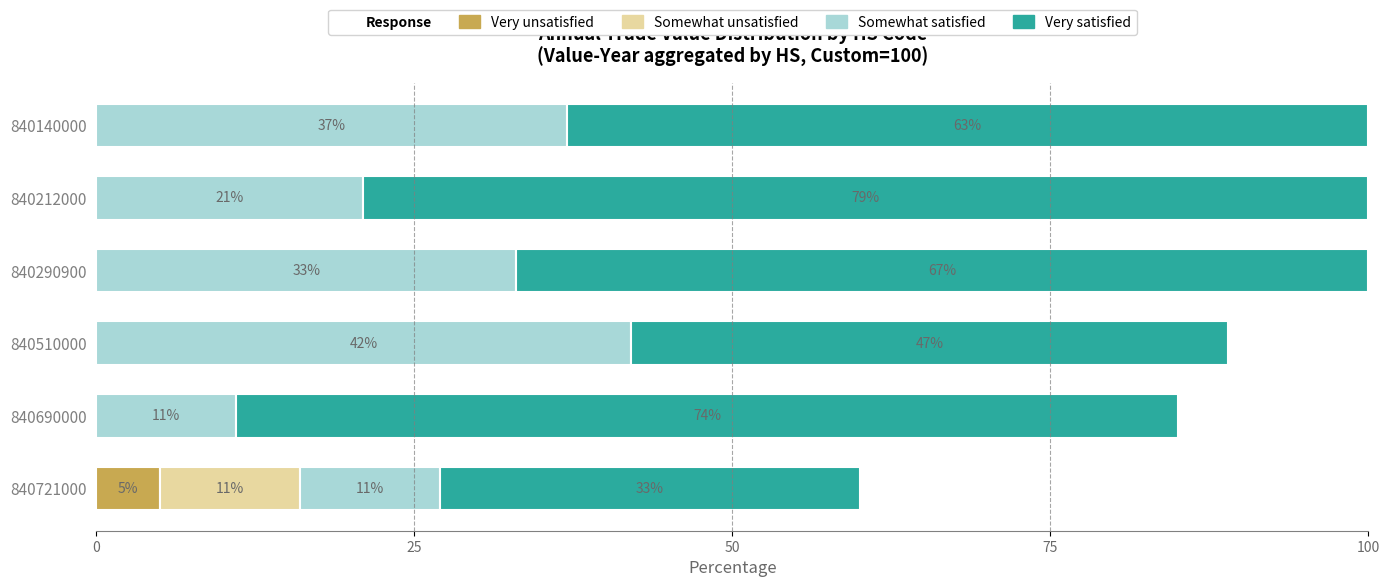

How many values in the Very unsatisfied series exceed 0?

1